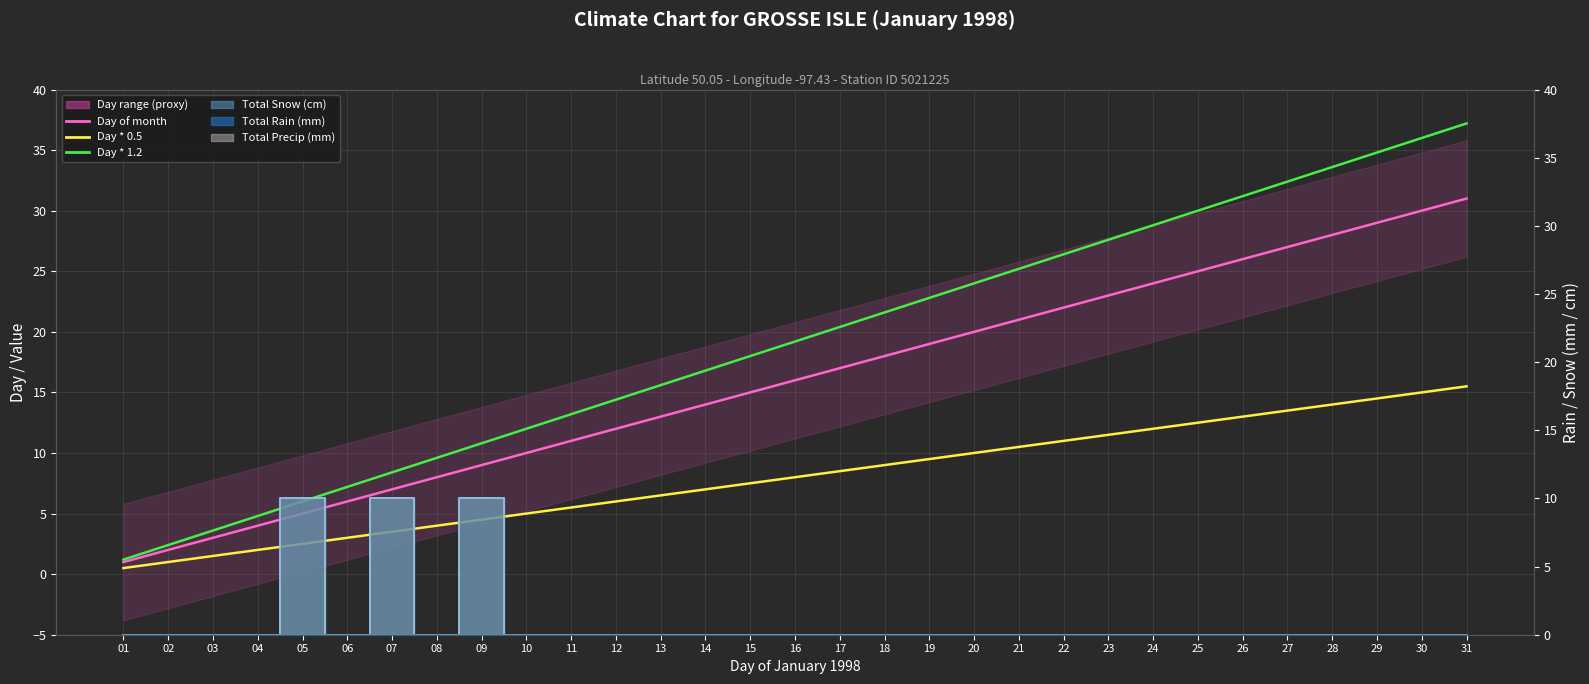

The value of Day of month at 16 is 16.0. True or false?

True